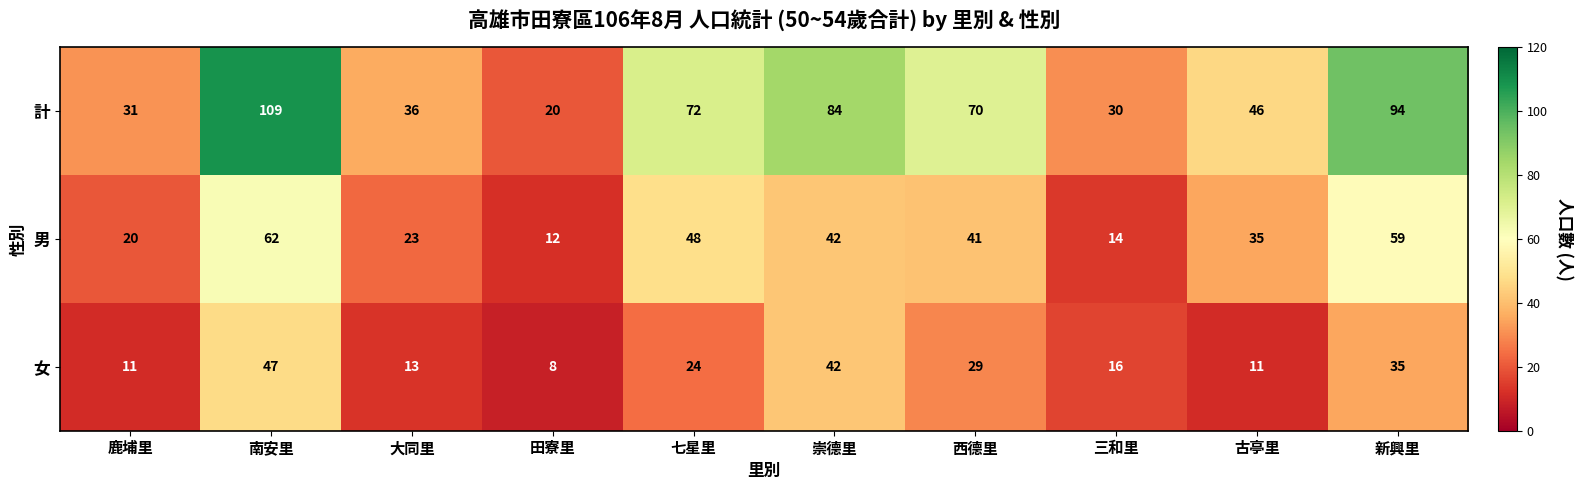

How many data points in 女 are less than 24?

5